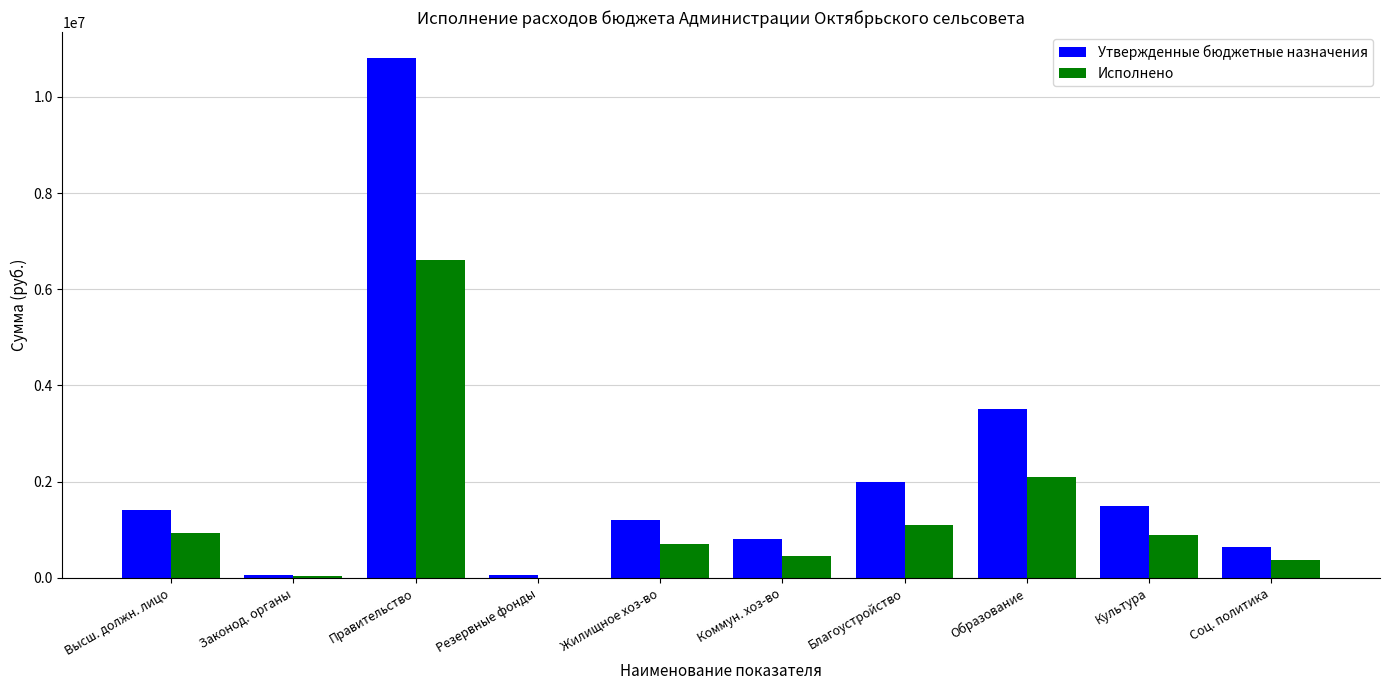

What is the sum of the Утвержденные бюджетные назначения values at Образование and Жилищное хоз-во?

4700000.0